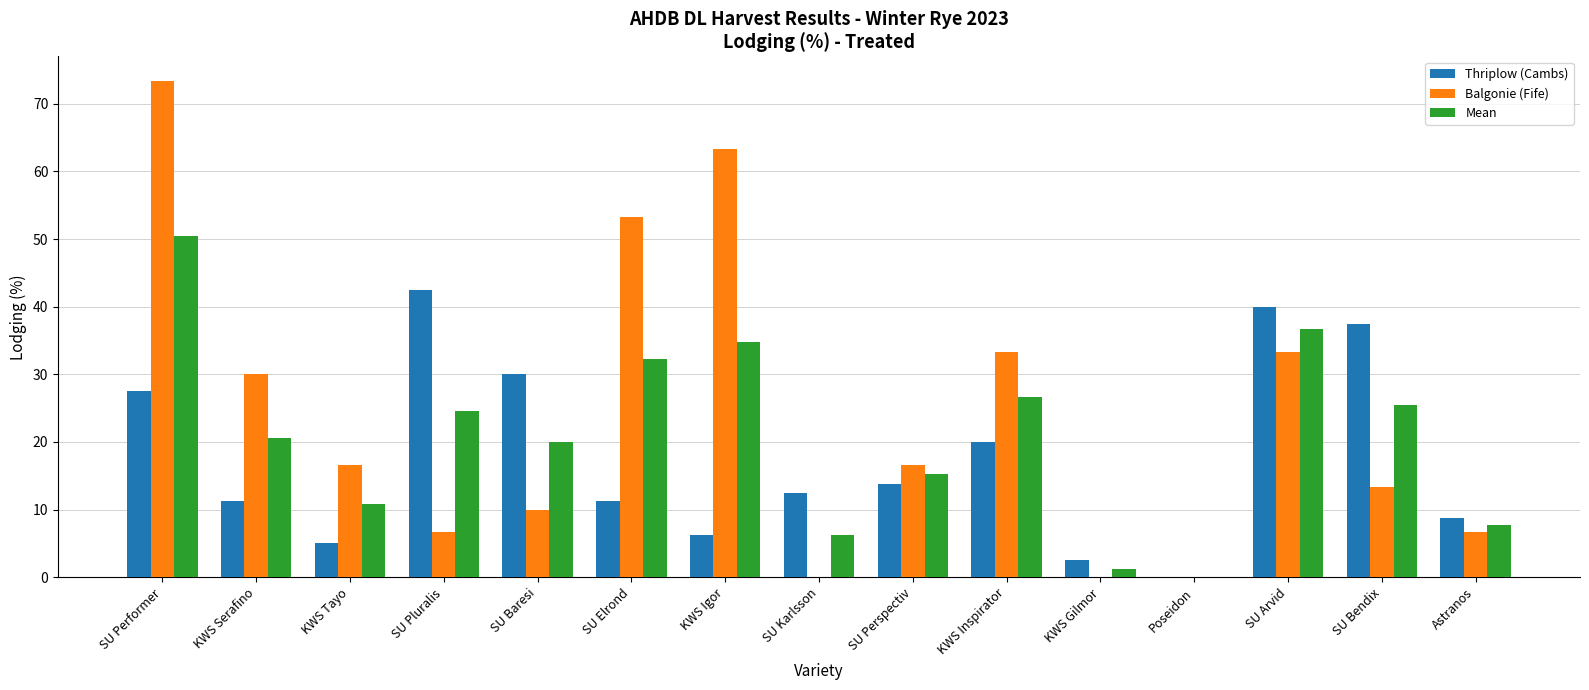

The value of Mean at SU Performer is 80.3. True or false?

False